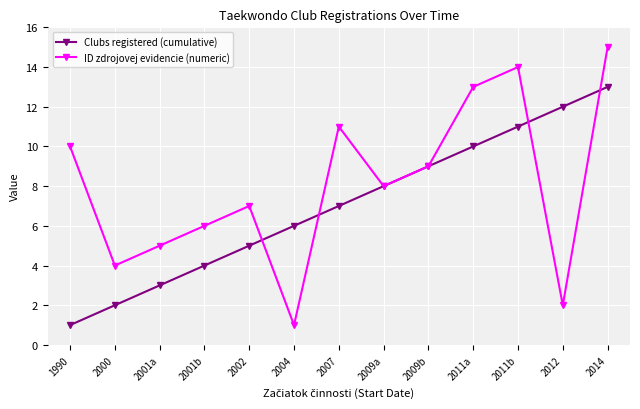

Reading right to left, transcribe all the data shown in this chart.

Clubs registered (cumulative): 2014=13	2012=12	2011b=11	2011a=10	2009b=9	2009a=8	2007=7	2004=6	2002=5	2001b=4	2001a=3	2000=2	1990=1
ID zdrojovej evidencie (numeric): 2014=15	2012=2	2011b=14	2011a=13	2009b=9	2009a=8	2007=11	2004=1	2002=7	2001b=6	2001a=5	2000=4	1990=10